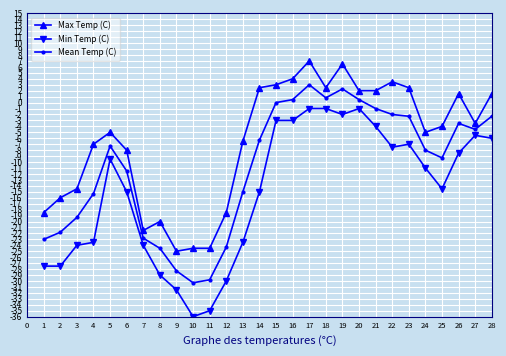

Count the number of data series in this chart.

3